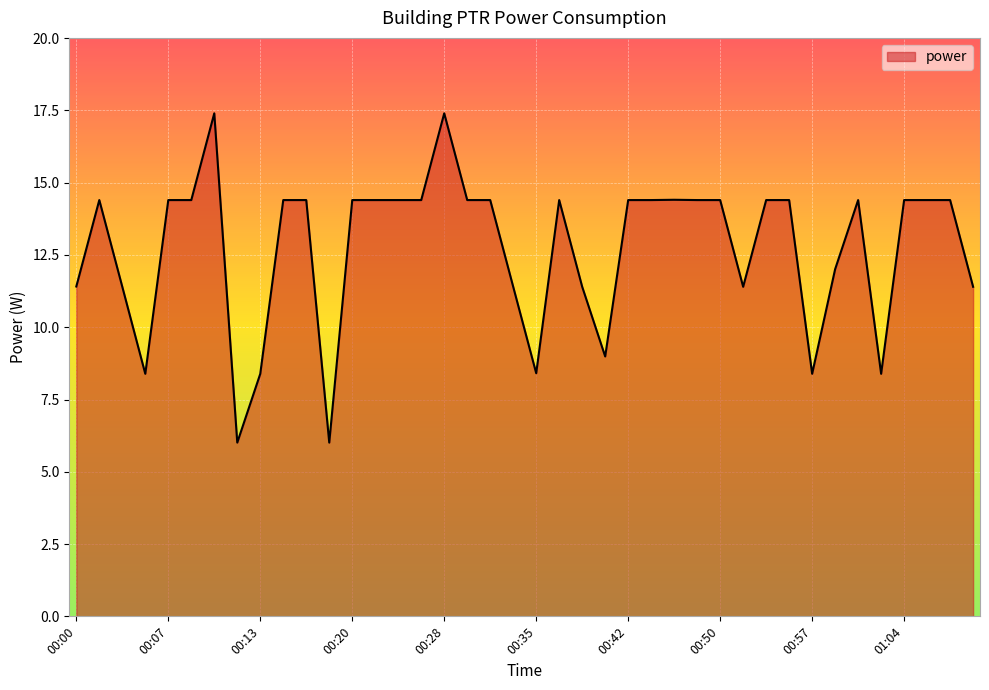

What is the minimum value shown in the chart?

6.0